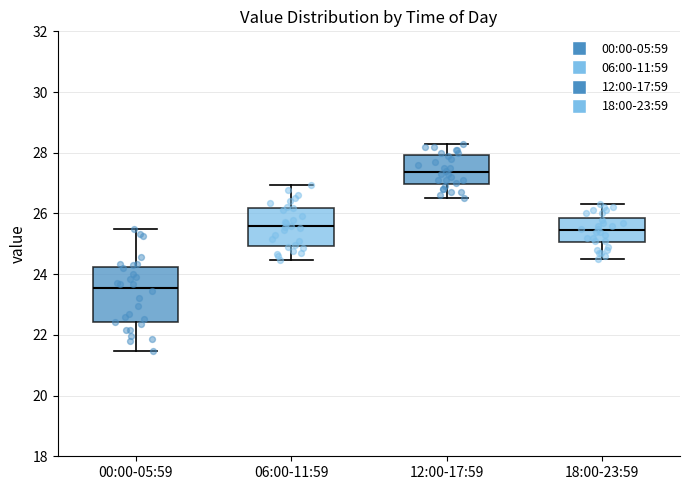

Which box has the lowest median line?

00:00-05:59